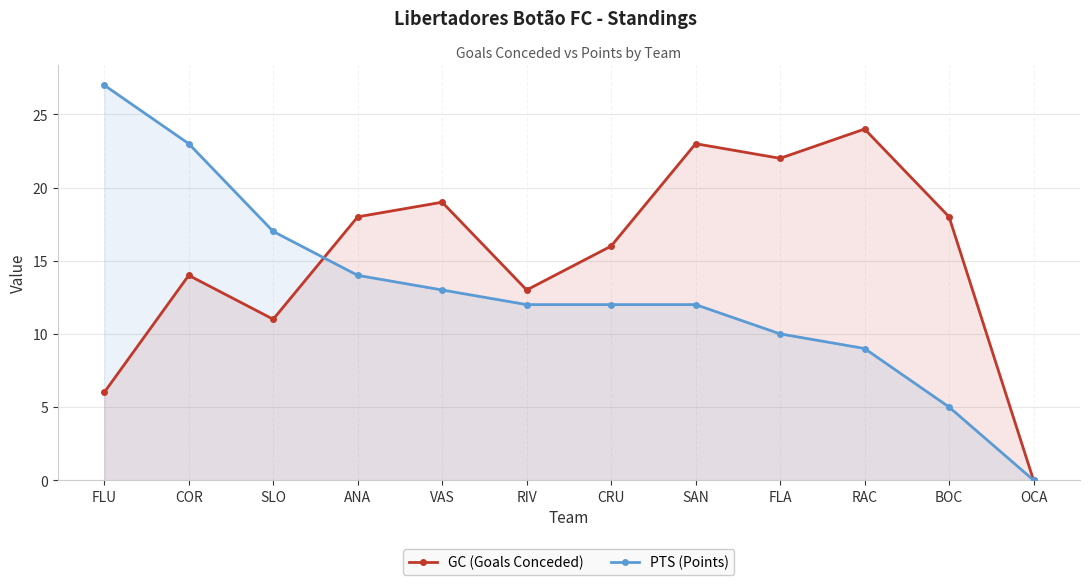

Which category has the highest value across all series?

FLU